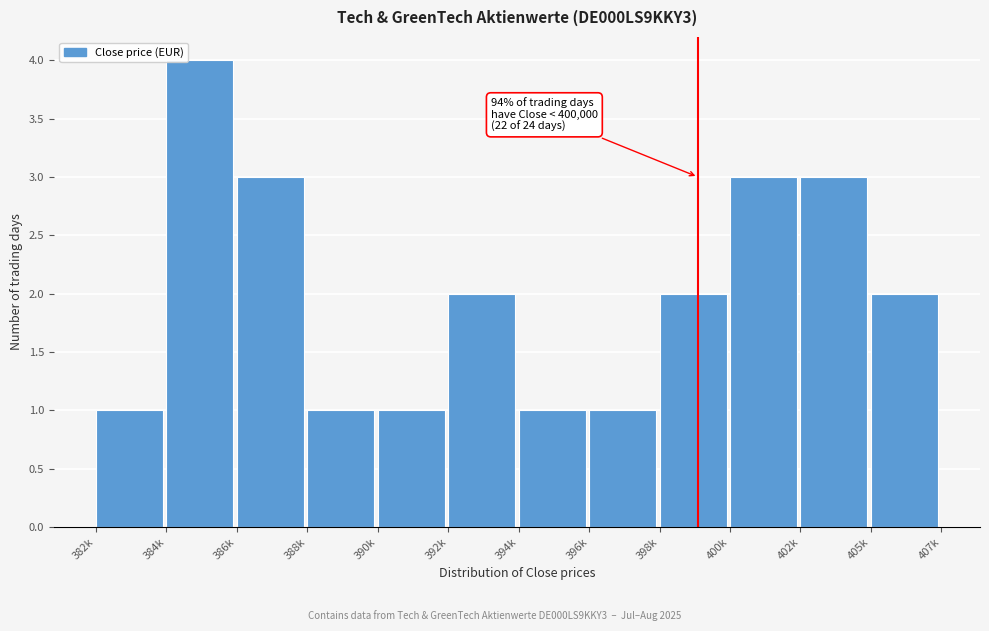

Reading left to right, transcribe all the data shown in this chart.

1	4	3	1	1	2	1	1	2	3	3	2